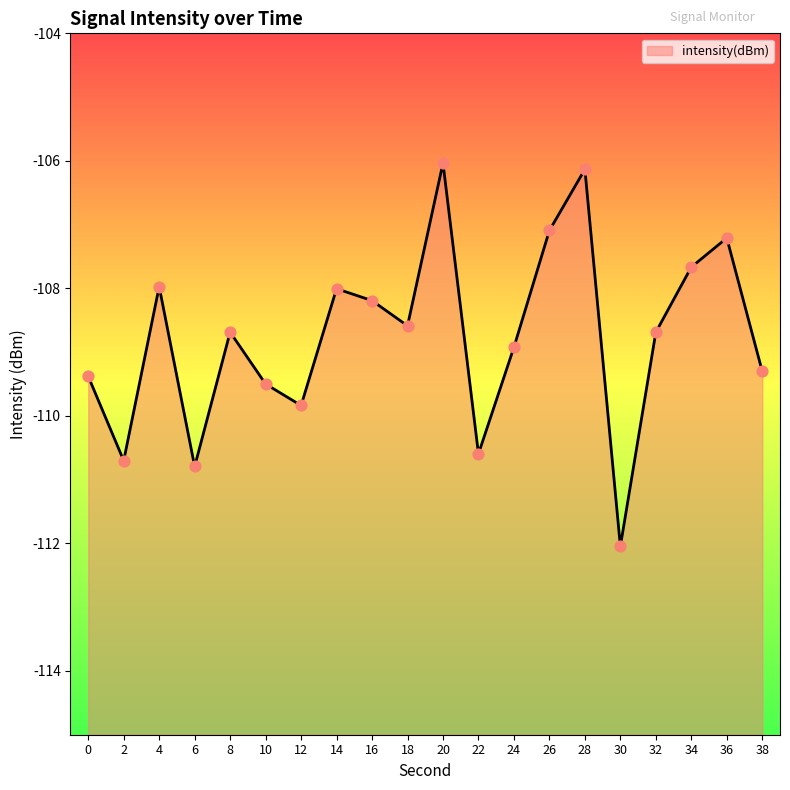

What is the change in value from 24 to 34?

+1.3